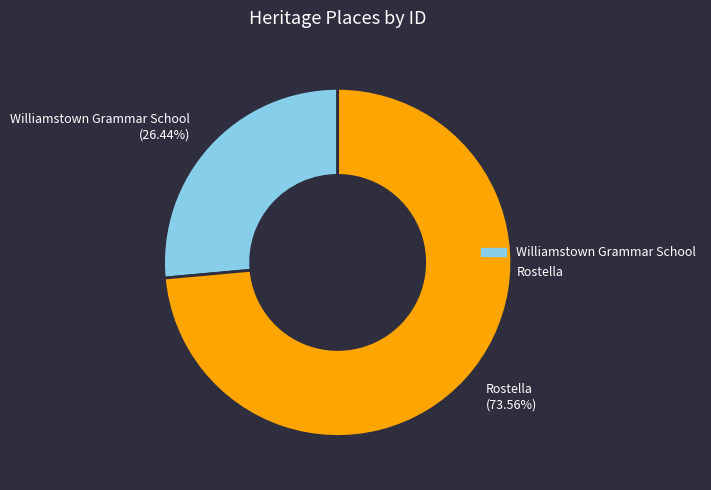

Is the sum of Williamstown Grammar School and Rostella greater than half?

Yes